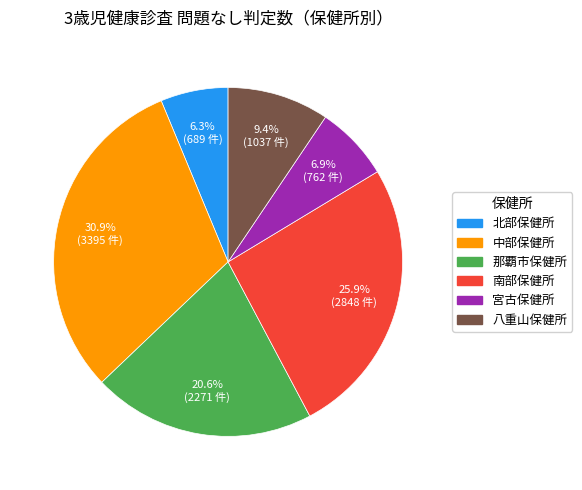

Does 中部保健所 account for over 50% of the chart?

No